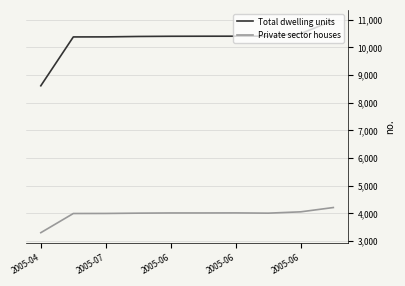

What is the difference between the maximum and minimum values in the Private sector houses series?

909